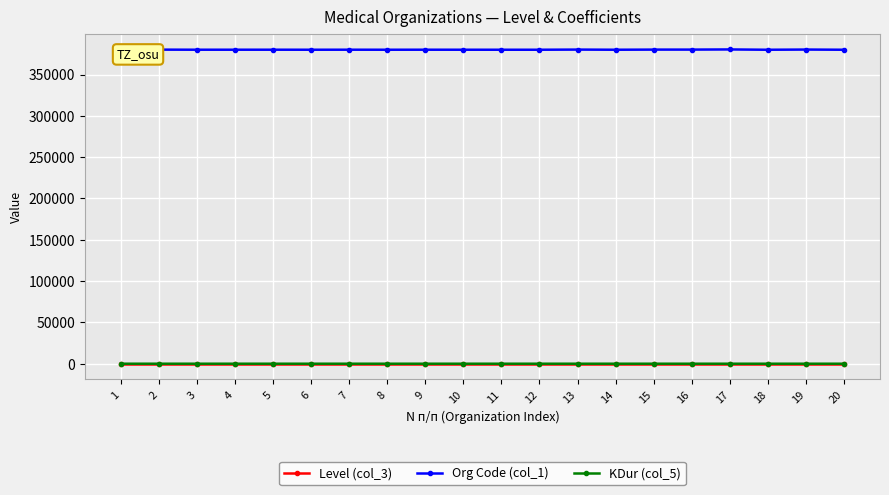

True or false: Org Code (col_1) has a value of 380181.0 at 16.

True